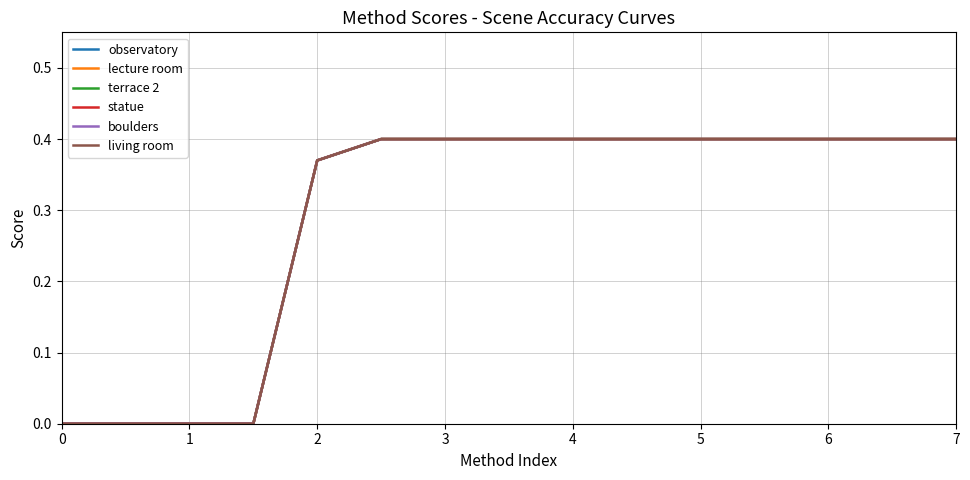

Rank the series by their maximum value, from lowest to highest.

observatory, lecture room, terrace 2, statue, boulders, living room